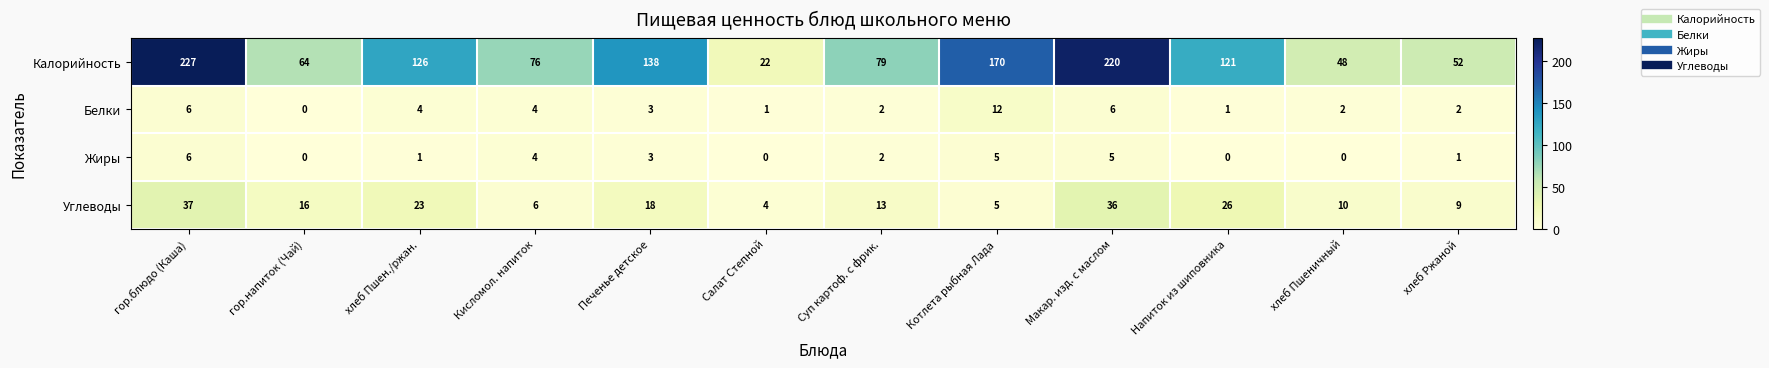

What is the spread (max minus min) of values at Котлета рыбная Лада?

165